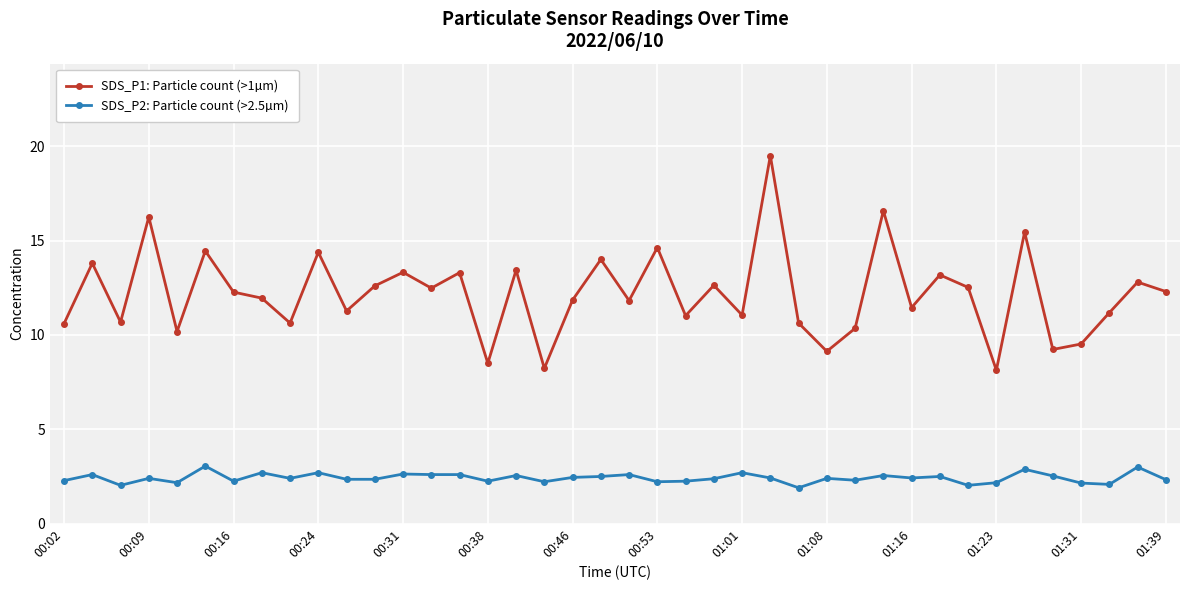

How many lines are shown in the chart?

2